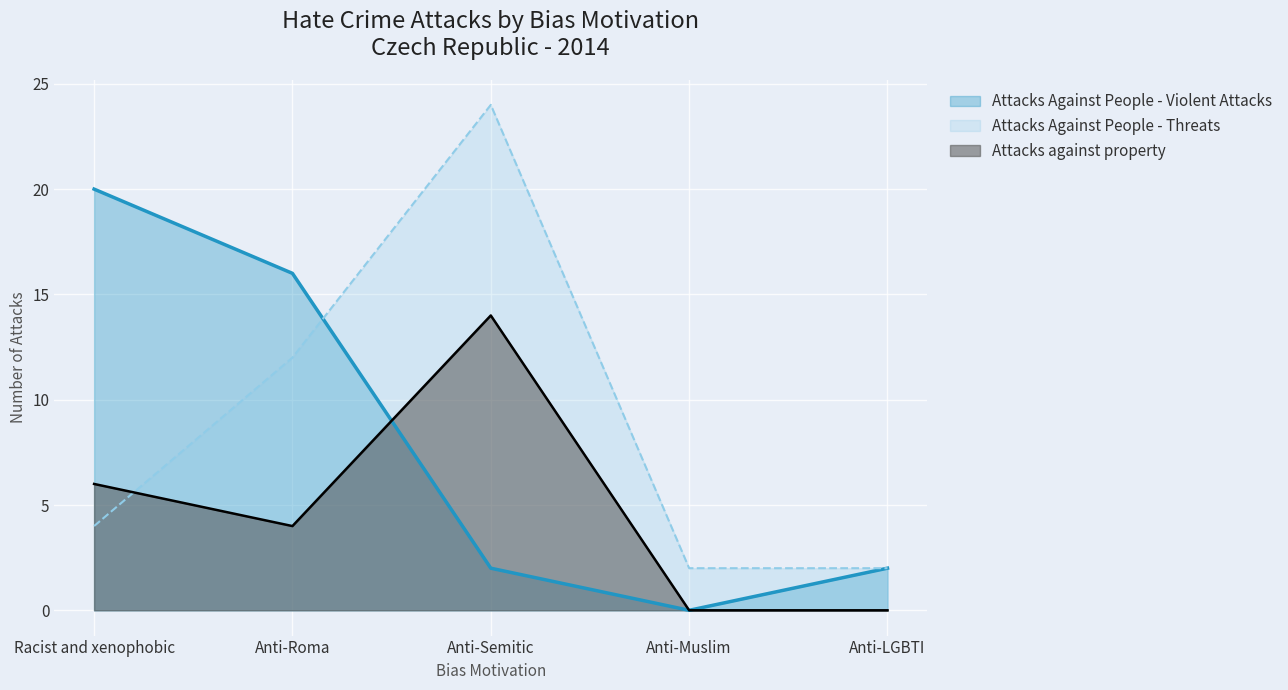

Which series ends up on top after the final intersection of Attacks Against People - Violent Attacks and Attacks Against People - Threats?

Attacks Against People - Threats